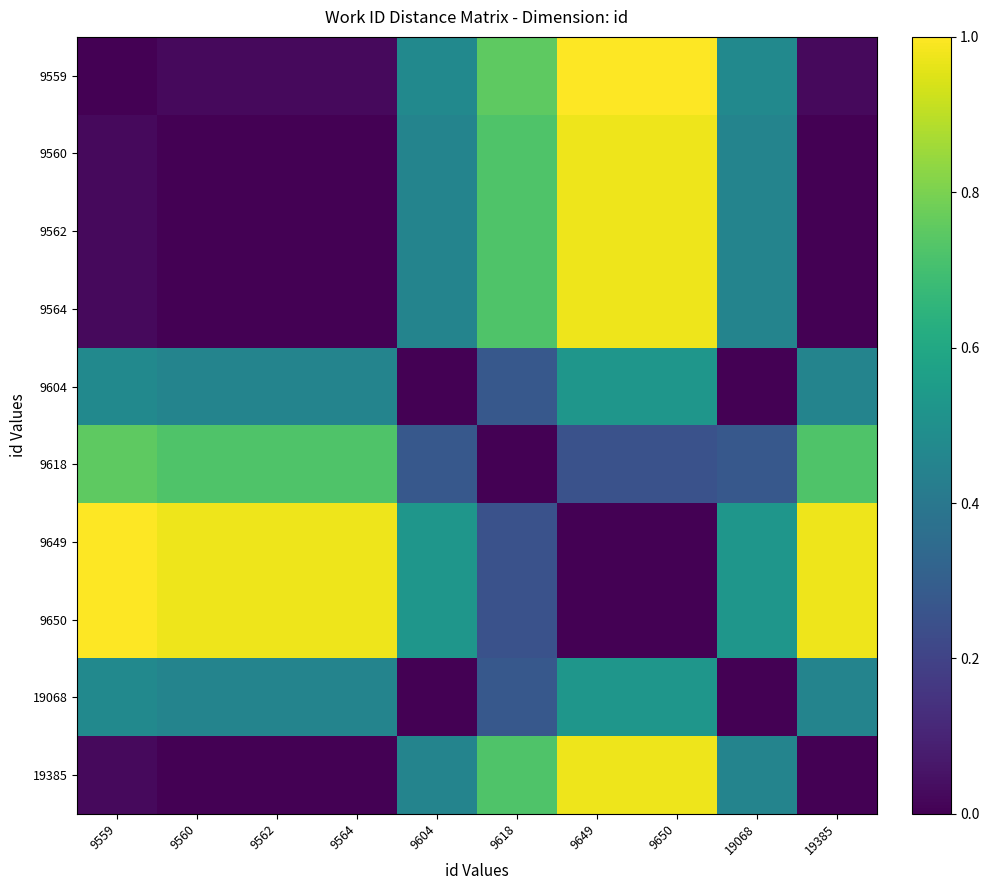

Reading right to left, list all the values displayed in this chart.

9559: 19385=0.0	19068=0.5	9650=1.0	9649=1.0	9618=0.8	9604=0.5	9564=0.0	9562=0.0	9560=0.0	9559=0.0
9560: 19385=0.0	19068=0.5	9650=1.0	9649=1.0	9618=0.7	9604=0.5	9564=0.0	9562=0.0	9560=0.0	9559=0.0
9562: 19385=0.0	19068=0.5	9650=1.0	9649=1.0	9618=0.7	9604=0.5	9564=0.0	9562=0.0	9560=0.0	9559=0.0
9564: 19385=0.0	19068=0.5	9650=1.0	9649=1.0	9618=0.7	9604=0.5	9564=0.0	9562=0.0	9560=0.0	9559=0.0
9604: 19385=0.5	19068=0.0	9650=0.5	9649=0.5	9618=0.3	9604=0.0	9564=0.5	9562=0.5	9560=0.5	9559=0.5
9618: 19385=0.7	19068=0.3	9650=0.2	9649=0.2	9618=0.0	9604=0.3	9564=0.7	9562=0.7	9560=0.7	9559=0.8
9649: 19385=1.0	19068=0.5	9650=0.0	9649=0.0	9618=0.2	9604=0.5	9564=1.0	9562=1.0	9560=1.0	9559=1.0
9650: 19385=1.0	19068=0.5	9650=0.0	9649=0.0	9618=0.2	9604=0.5	9564=1.0	9562=1.0	9560=1.0	9559=1.0
19068: 19385=0.5	19068=0.0	9650=0.5	9649=0.5	9618=0.3	9604=0.0	9564=0.5	9562=0.5	9560=0.5	9559=0.5
19385: 19385=0.0	19068=0.5	9650=1.0	9649=1.0	9618=0.7	9604=0.5	9564=0.0	9562=0.0	9560=0.0	9559=0.0